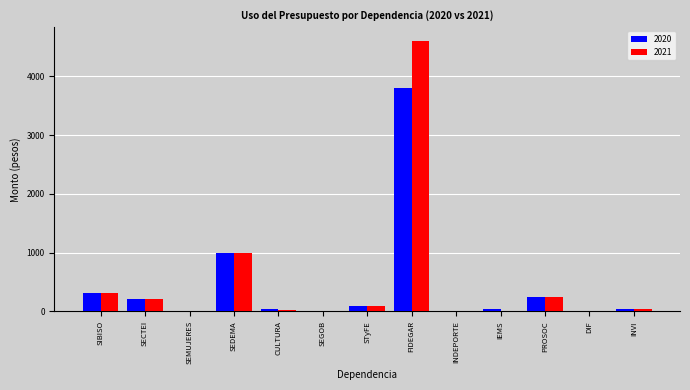

What is the maximum value shown in the chart?

4605.8